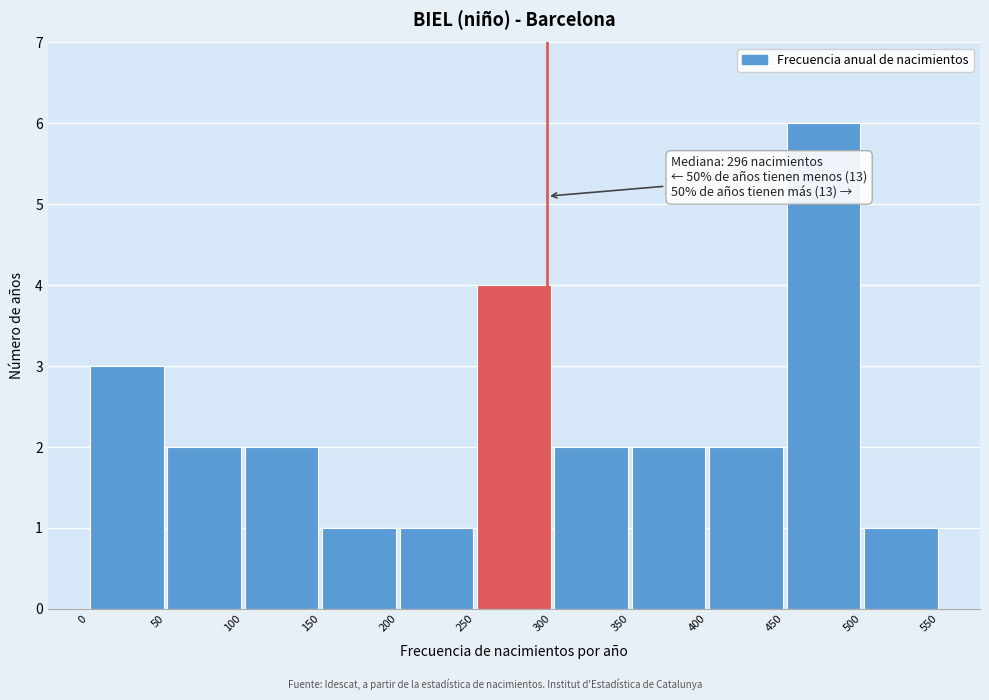

Over which range of the x-axis is the bar tallest?

450 to 500